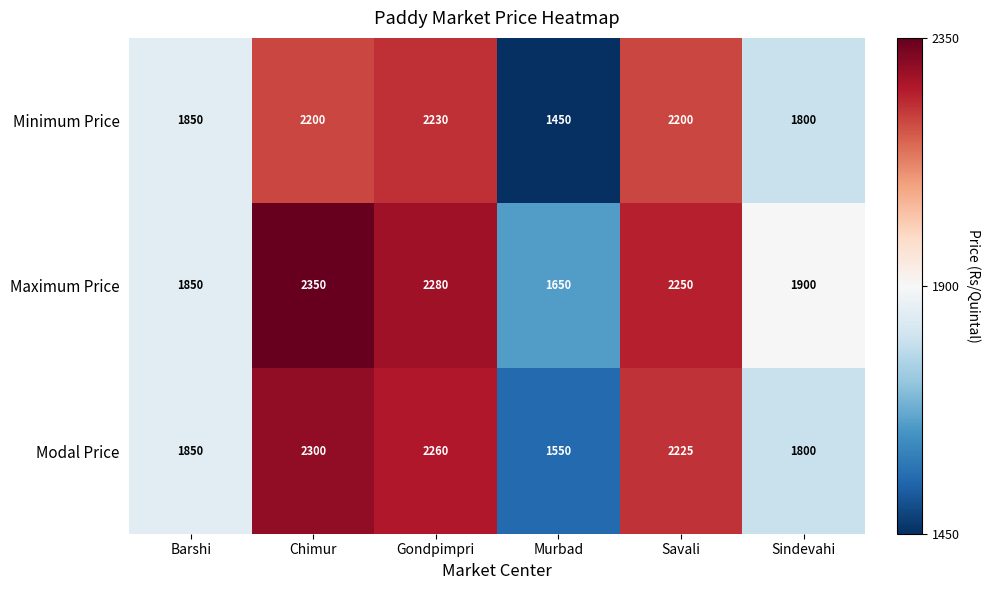

At which category is the sum across all series the highest?

Chimur